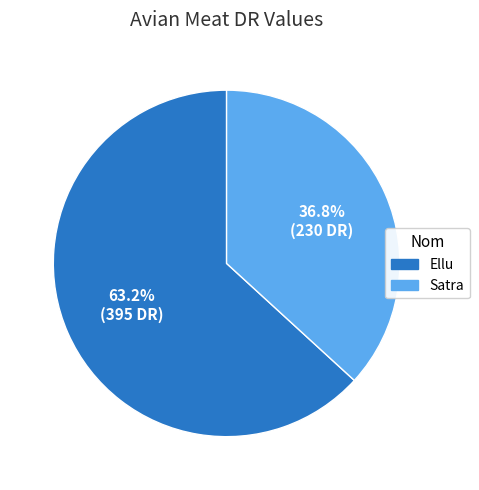

True or false: Satra accounts for 47% of the total.

False